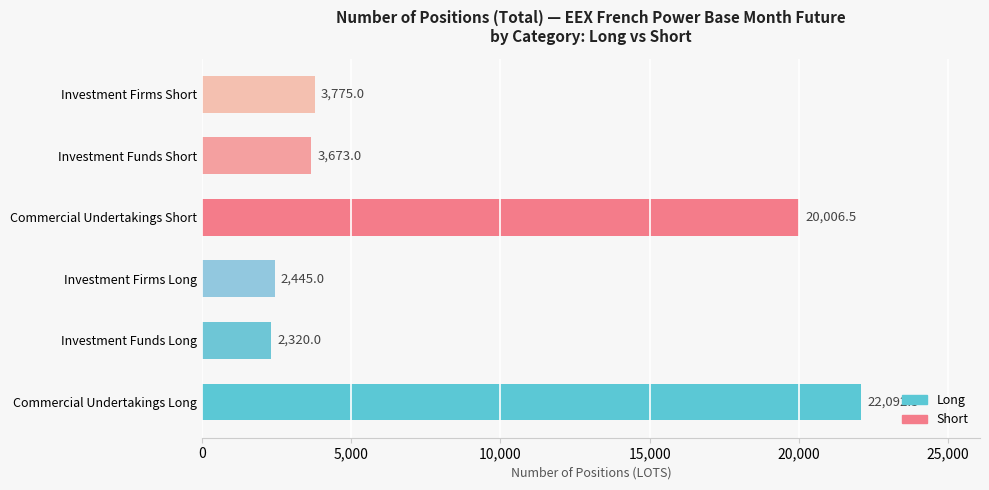

Between Investment Funds Short and Commercial Undertakings Short, which is larger?

Commercial Undertakings Short